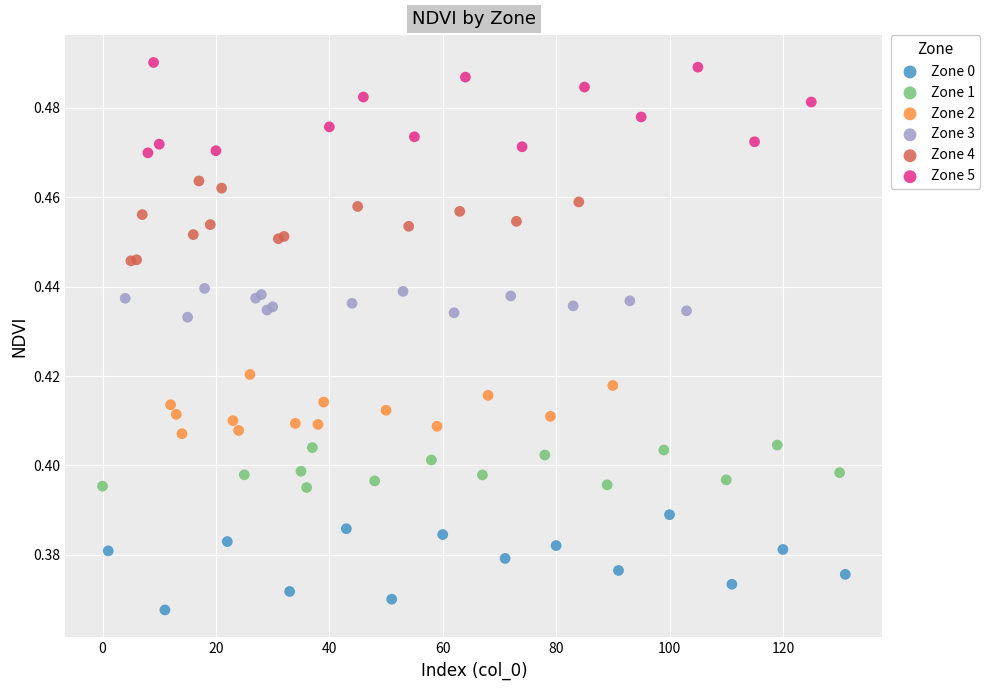

Which series reaches the minimum Y coordinate?

Zone 0